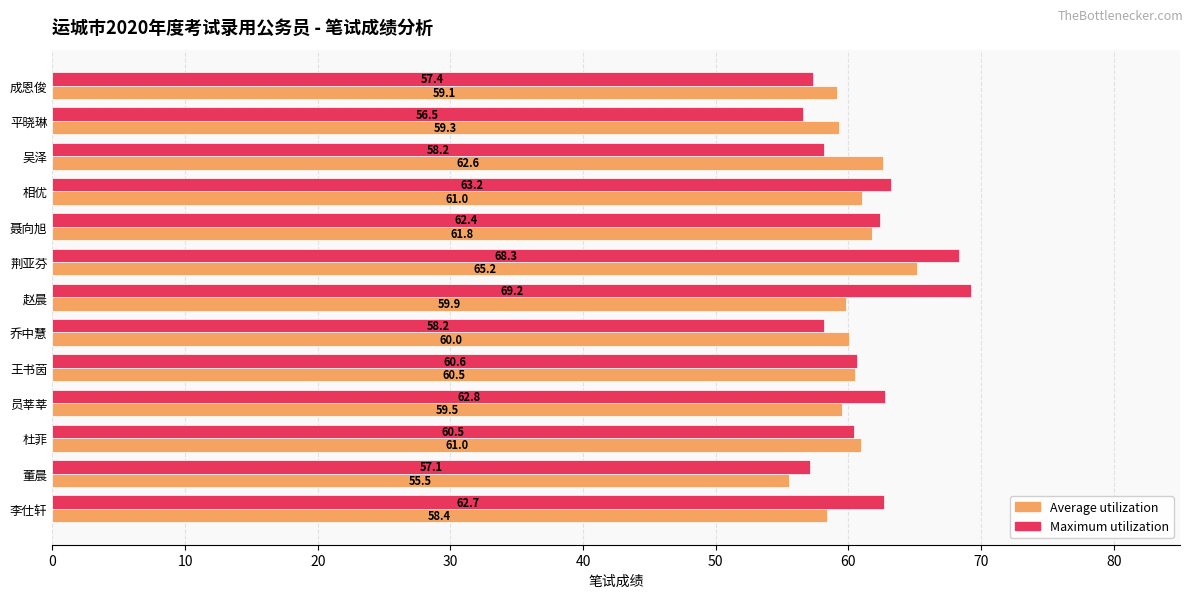

Between 李仕轩 and 相优, which series saw the biggest shift?

Average utilization